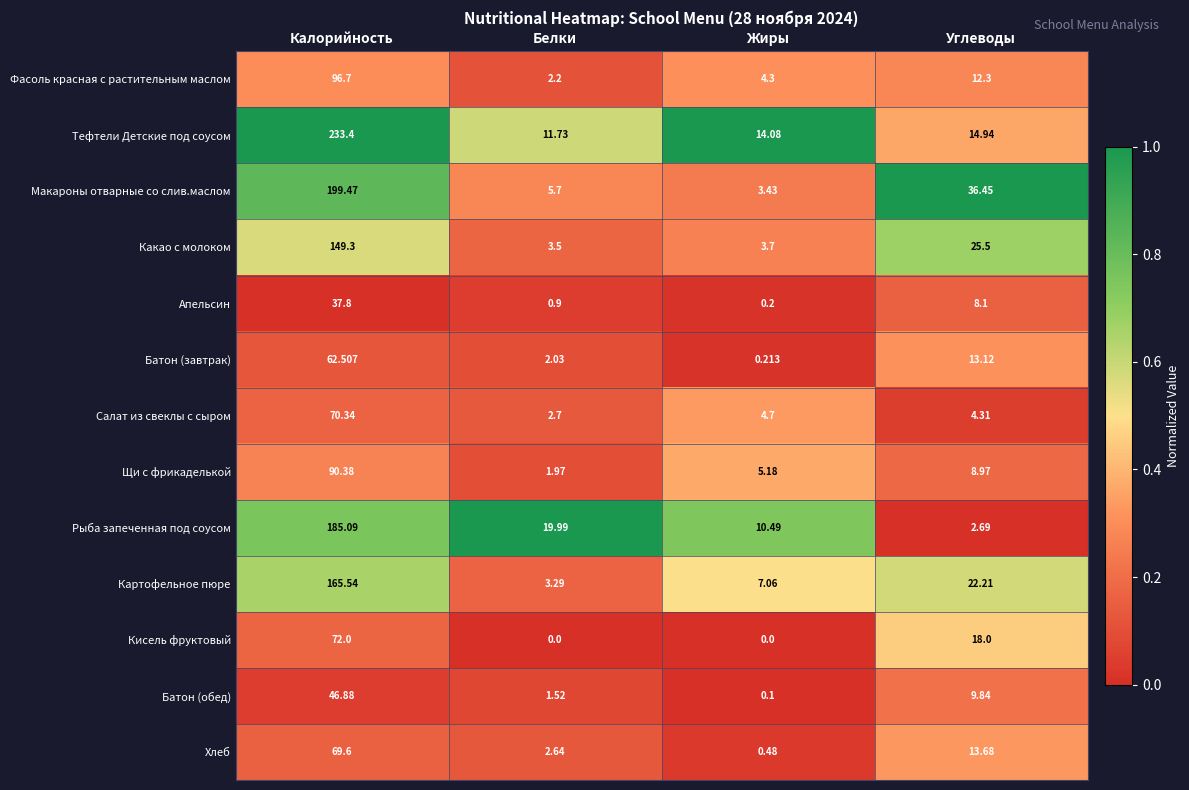

What is the spread (max minus min) of values at Белки?

20.0